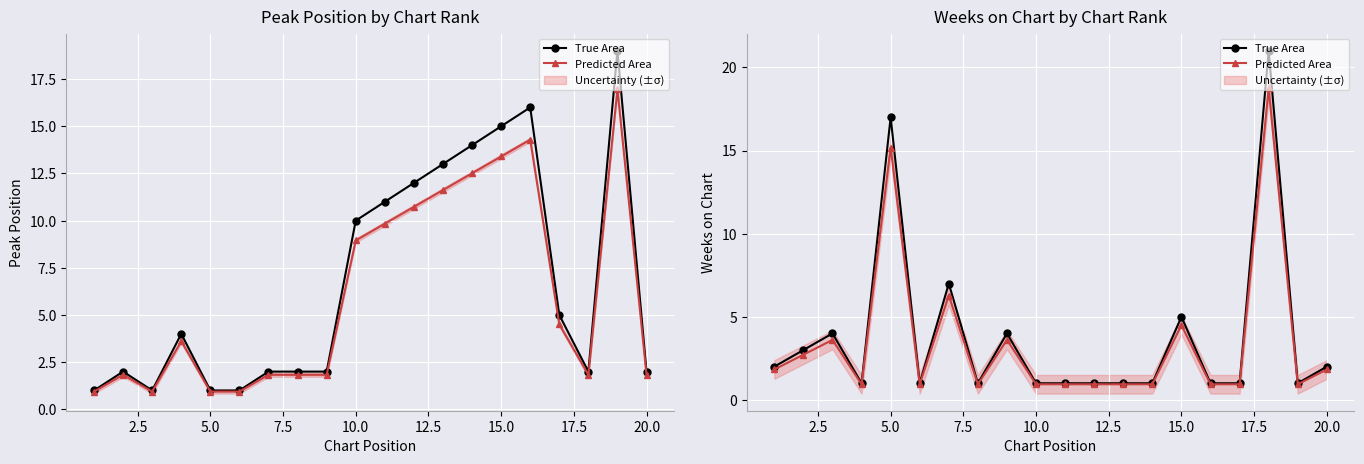

Does the chart display data point markers on the line(s)?

Yes